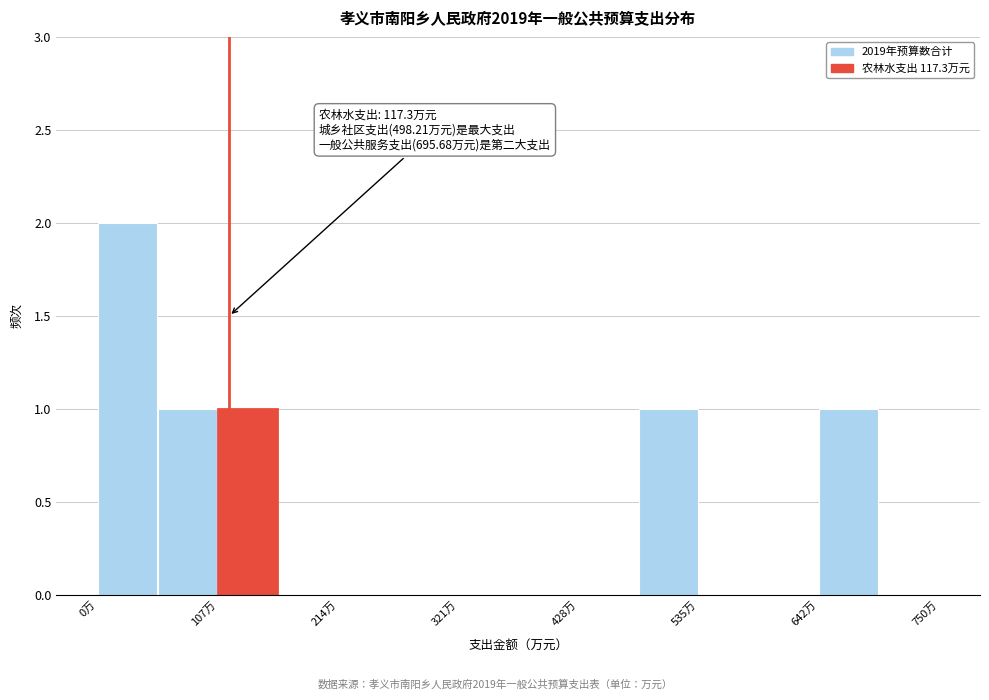

Read against the x-axis, roughly where is the centre of the tallest bar?

20